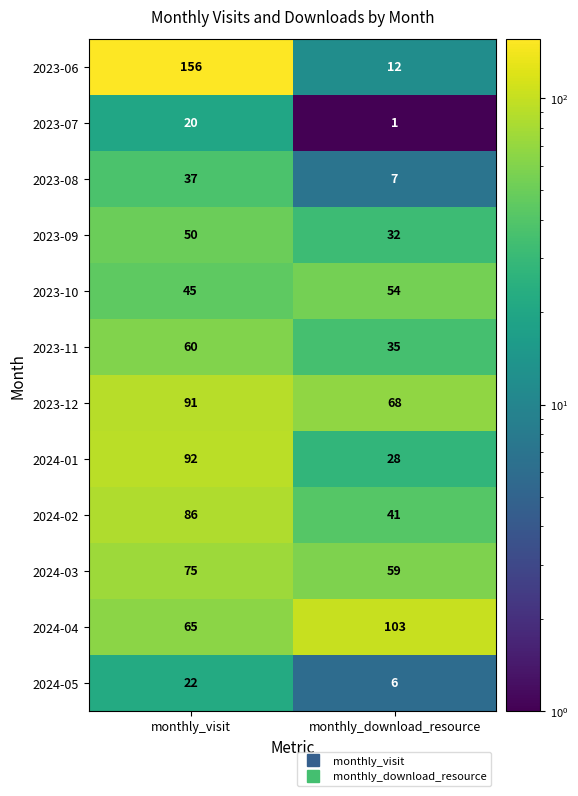

What is the difference between the highest and lowest values at monthly_visit?

136